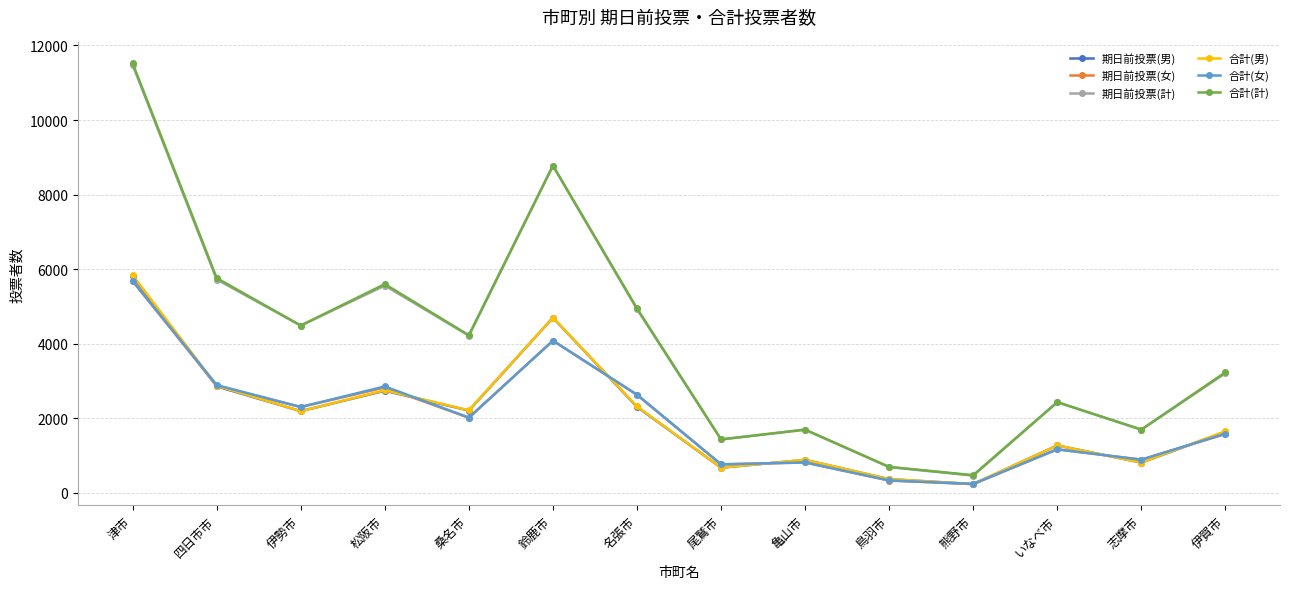

Between 四日市市 and 亀山市, which series saw the biggest shift?

合計(計)